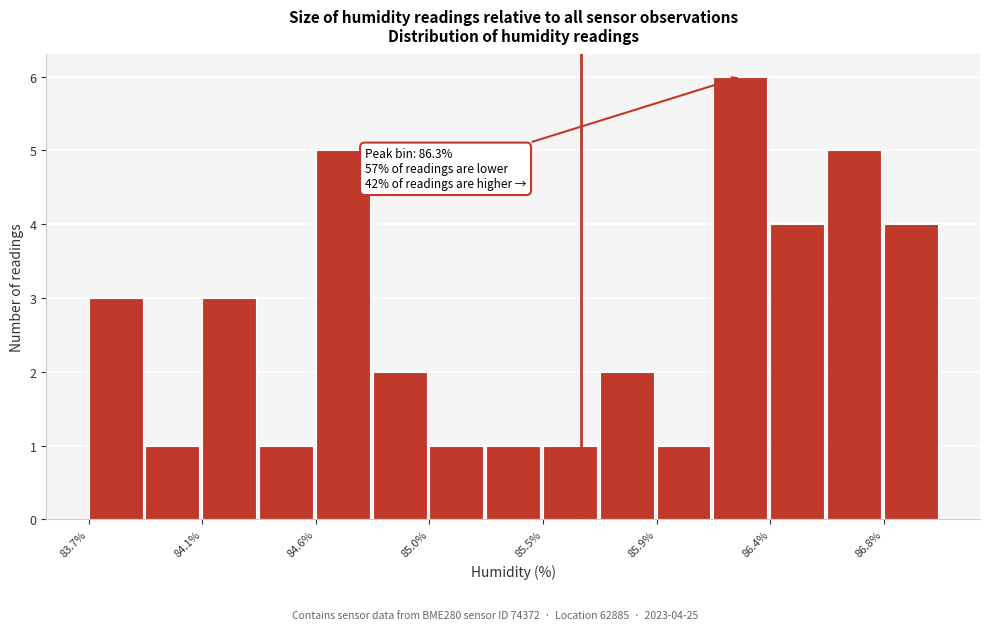

Which range on the x-axis has the tallest bar?

86.15 to 86.40